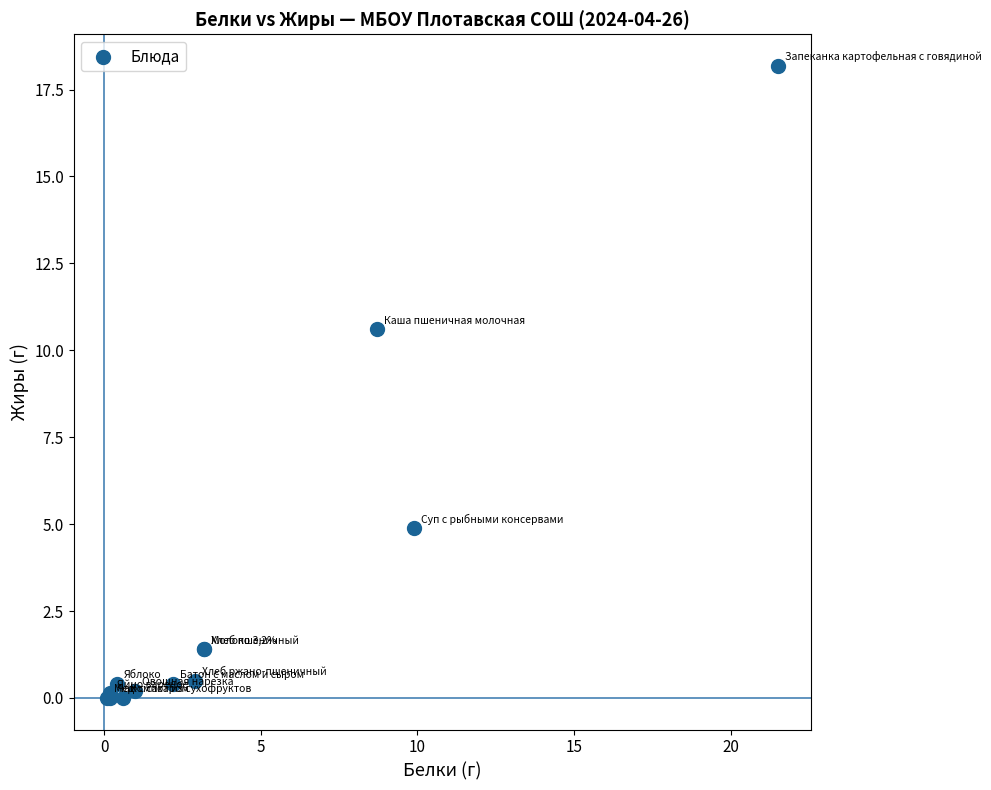

What Y value in the scatter plot is closest to 9?

10.6